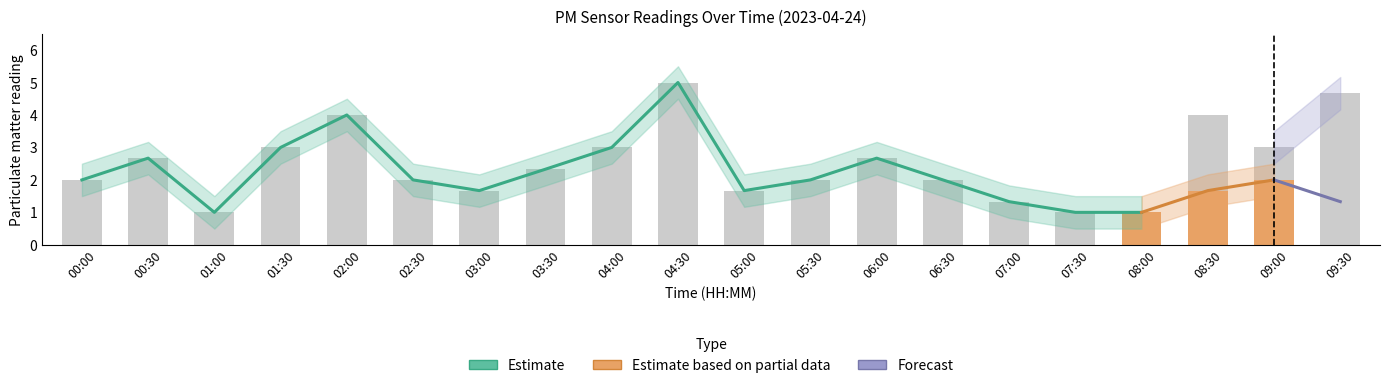

Where is P1 nearest to the value 3?

01:30